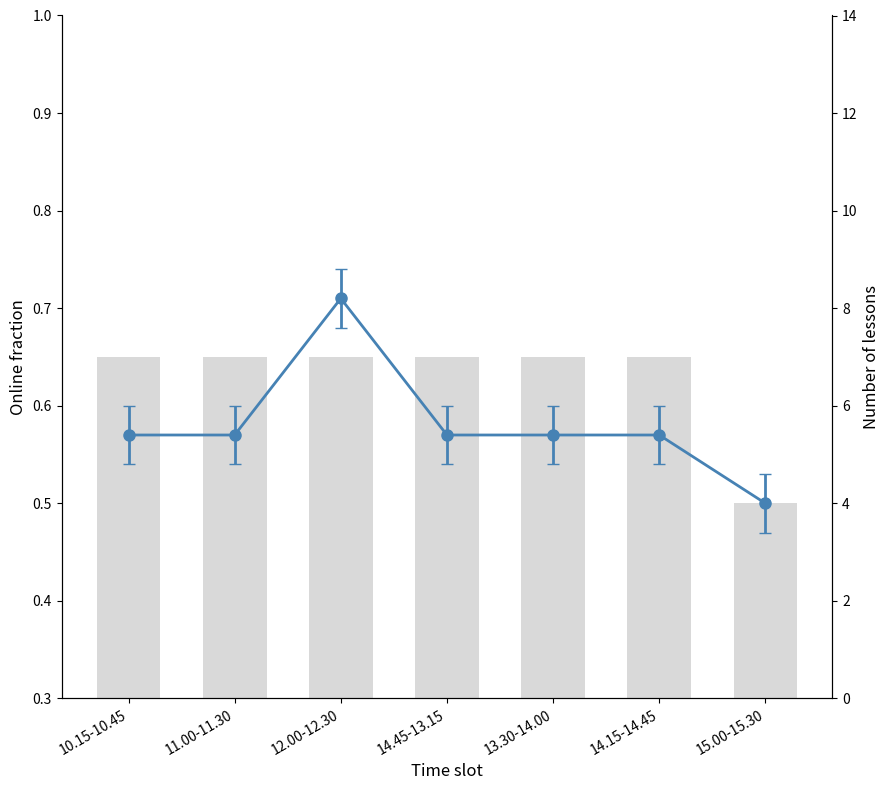

What position from the left is 14.45-13.15?

4